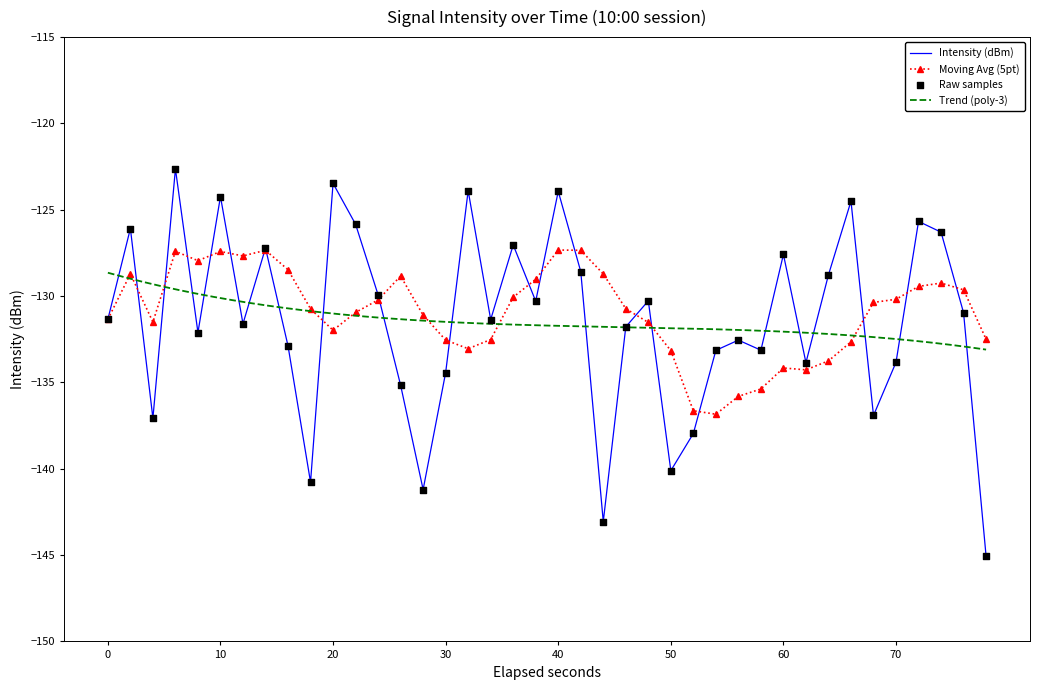

Which series reaches the maximum Y coordinate?

Intensity (dBm)